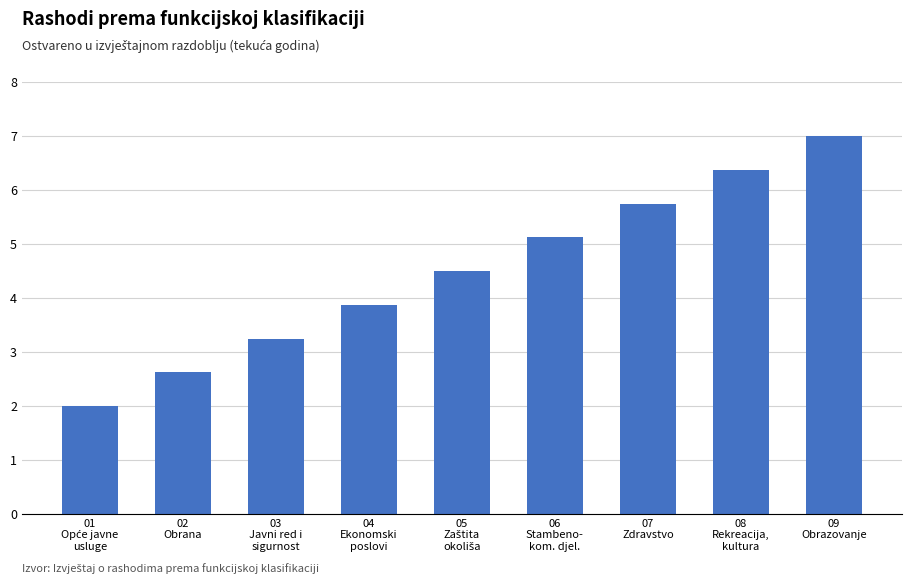

What position from the left is 02
Obrana?

2